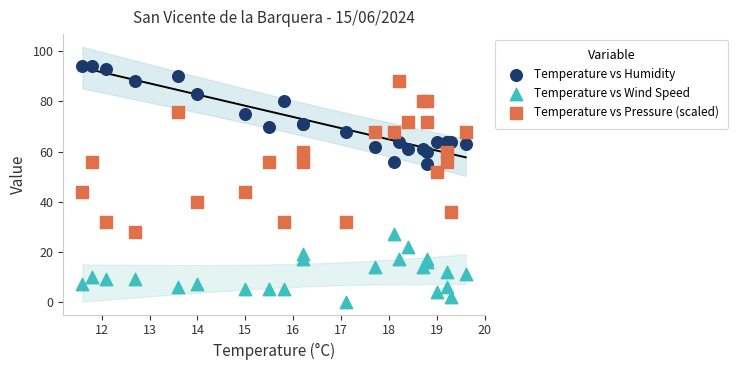

Which series reaches the minimum Y coordinate?

Temperature vs Wind Speed